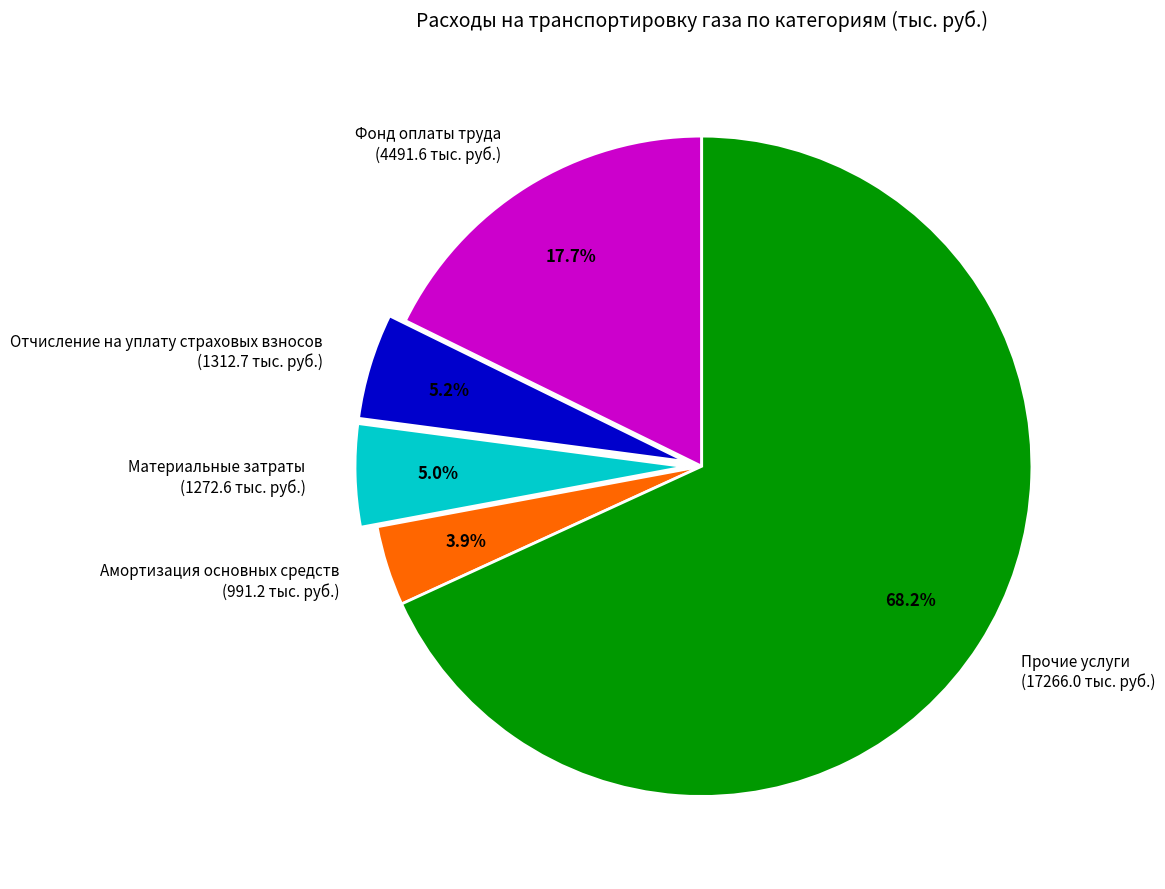

To the nearest percent, what portion does Прочие услуги represent?

68%